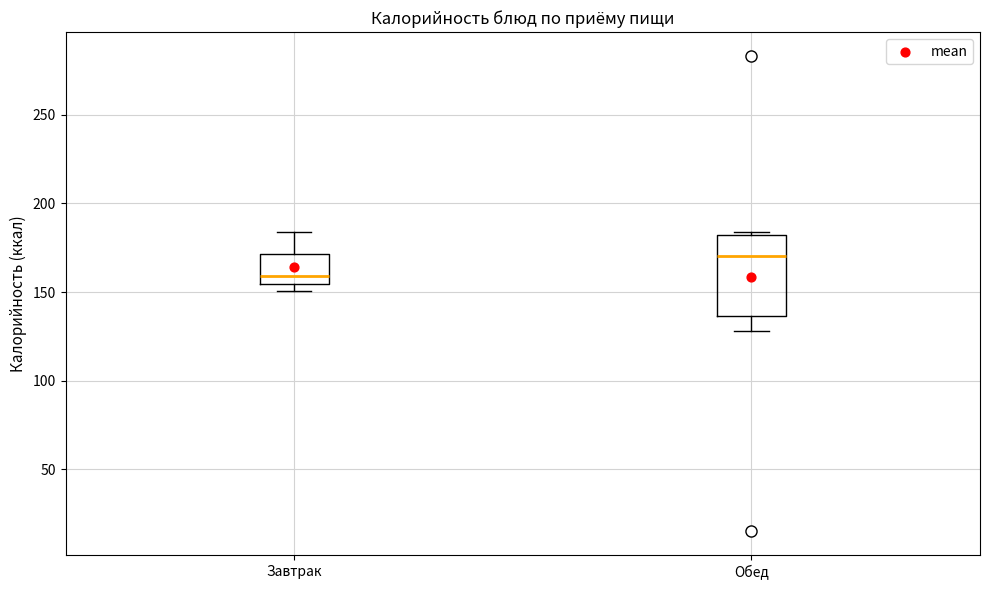

Comparing the boxes themselves (not the whiskers), which one is the tallest?

Обед